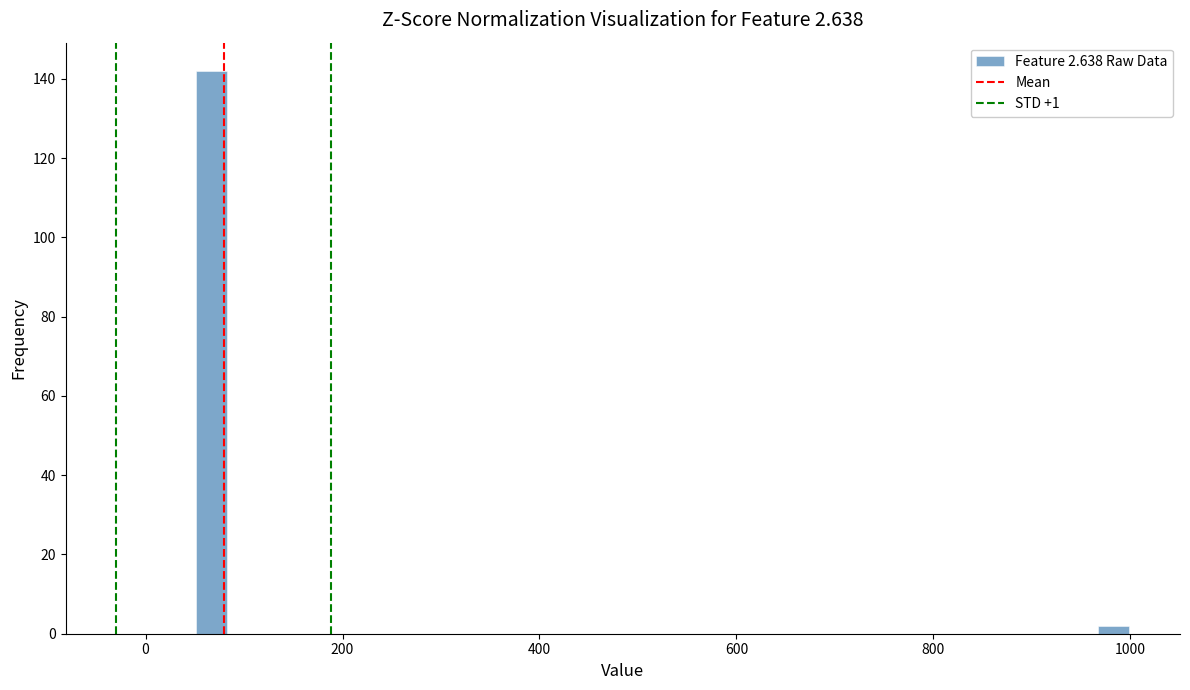

Read against the x-axis, roughly where is the centre of the tallest bar?

60